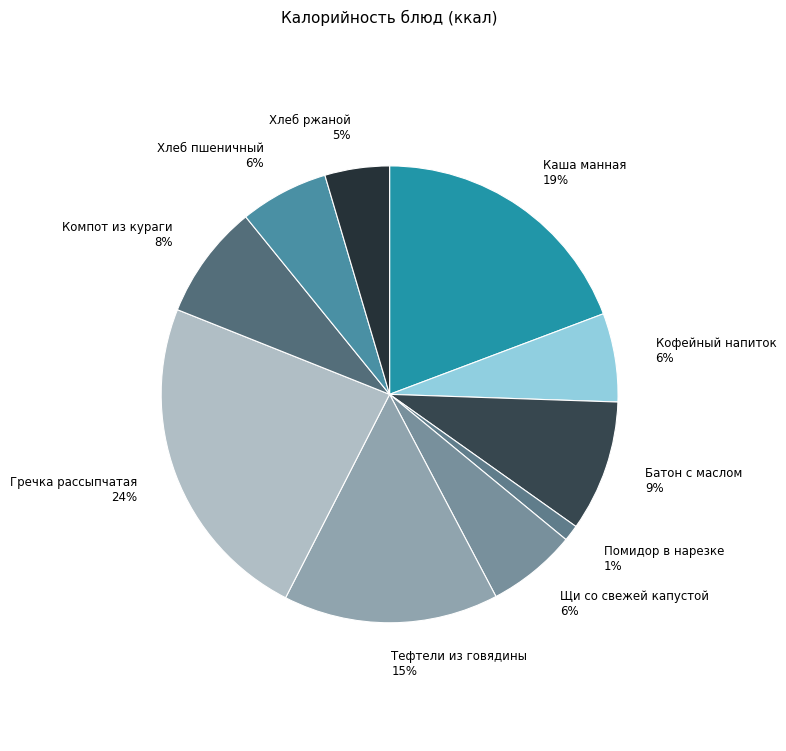

Which slice is the largest?

Гречка рассыпчатая